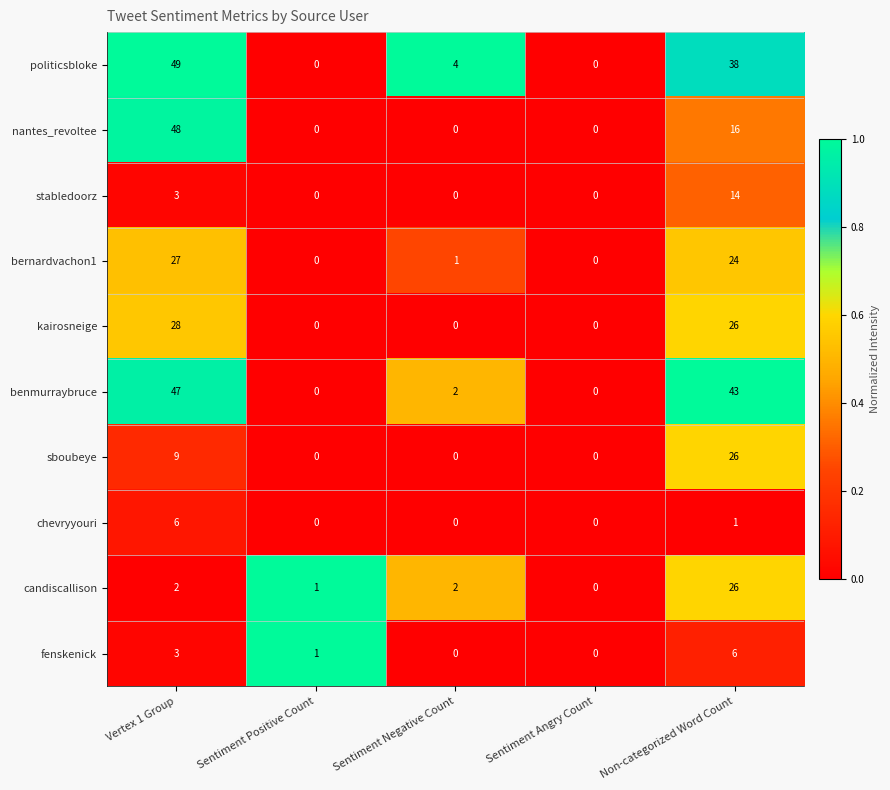

At which label does kairosneige reach its peak?

Vertex 1 Group